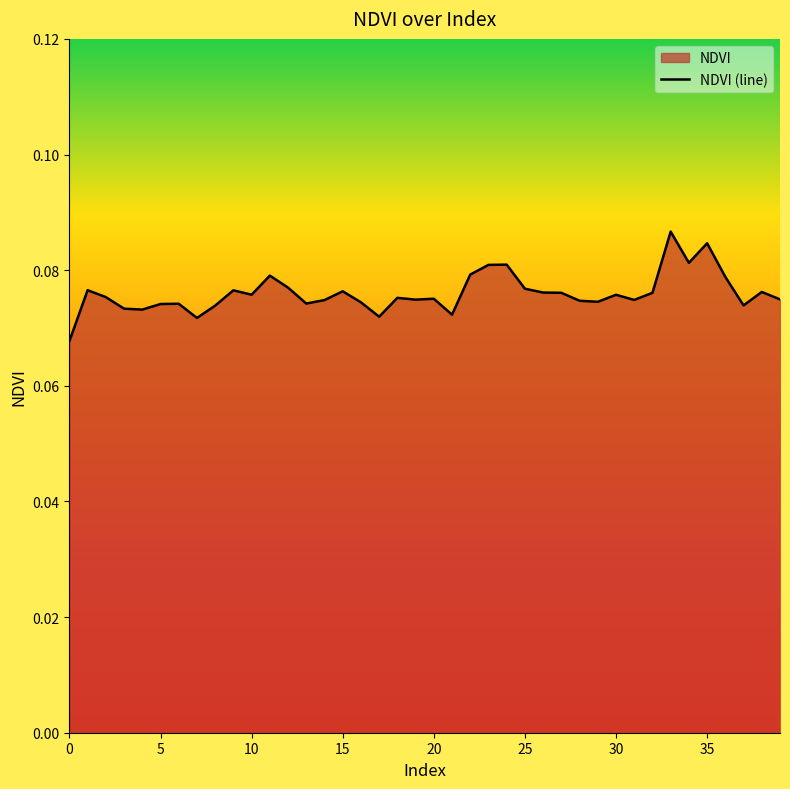

How many data points does each series have?

40